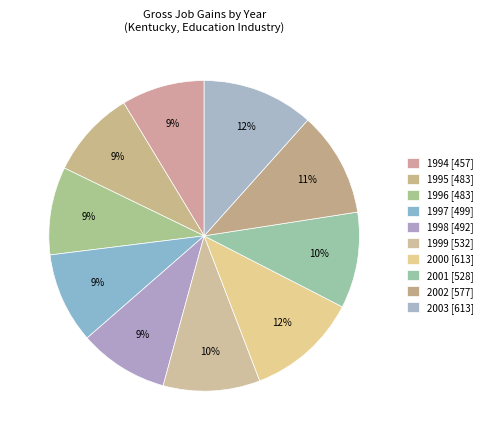

Approximately how many times larger is the value at 2003 compared to 2002?

1.1